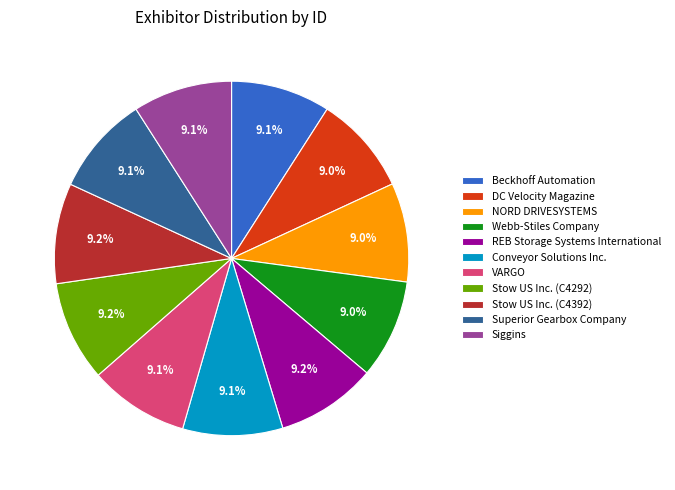

To the nearest percent, what portion does Conveyor Solutions Inc. represent?

9%